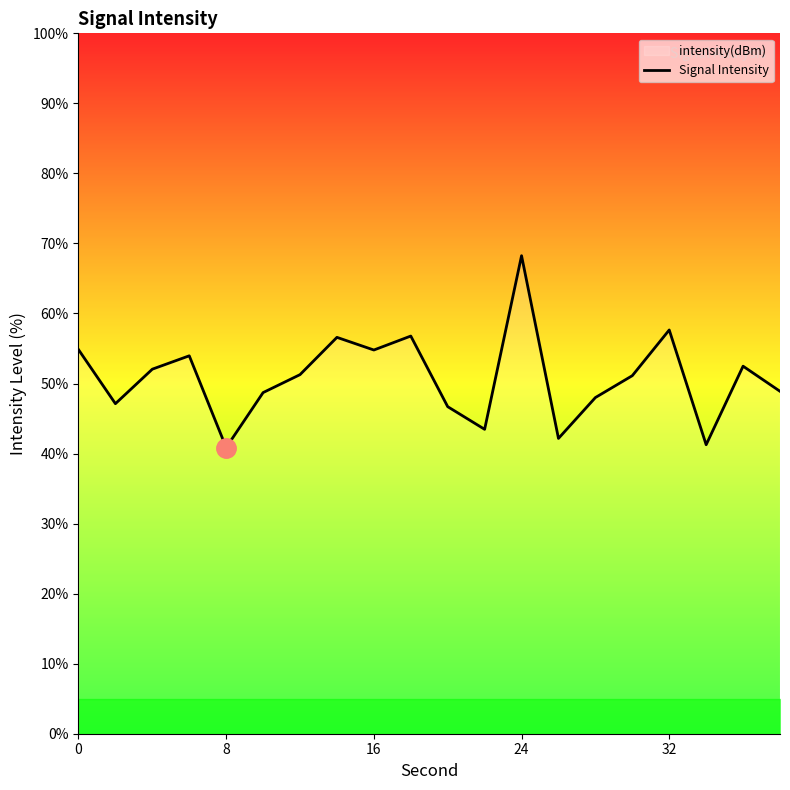

What is the smallest value displayed?

40.9